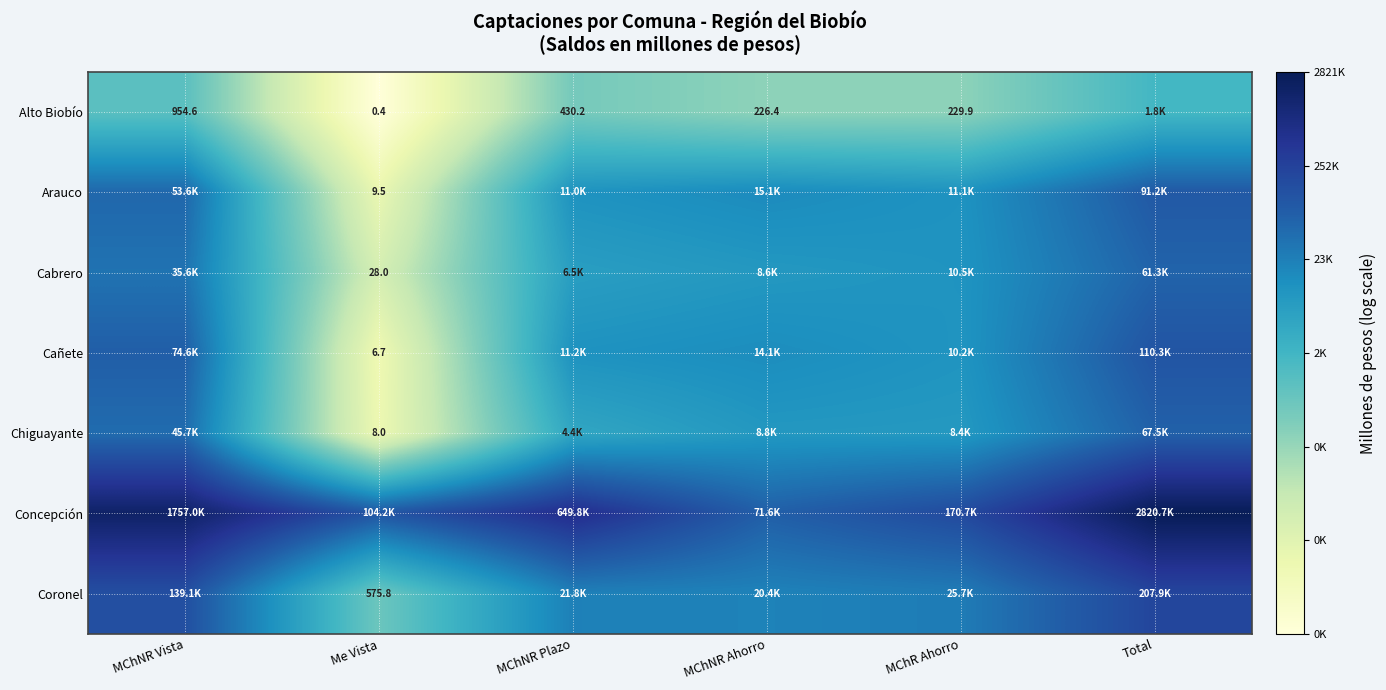

True or false: Arauco has a value of 11.4 at Total.

True